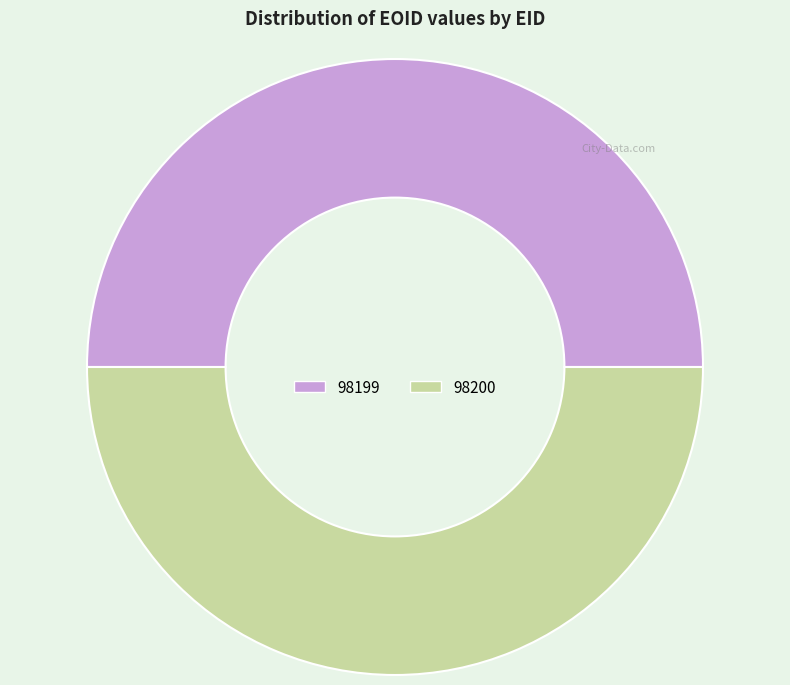

Approximately how many times larger is the value at 98199 compared to 98200?

1.0